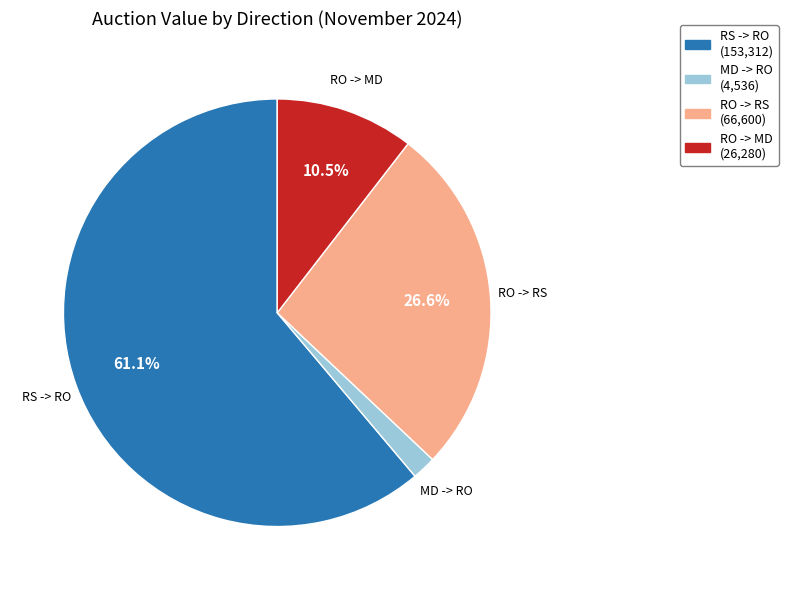

Is the sum of MD -> RO and RO -> MD greater than half?

No